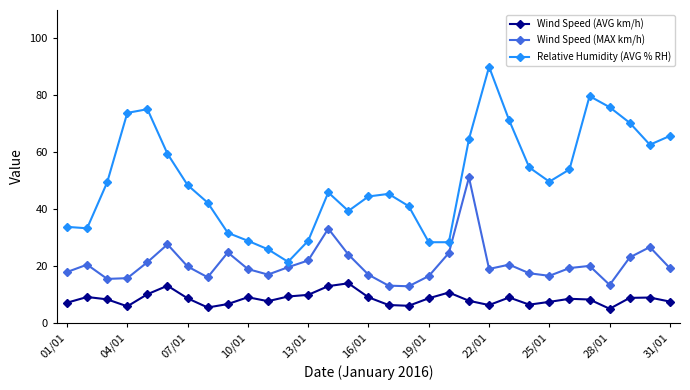

Rank the series by their maximum value, from lowest to highest.

Wind Speed (AVG km/h), Wind Speed (MAX km/h), Relative Humidity (AVG % RH)